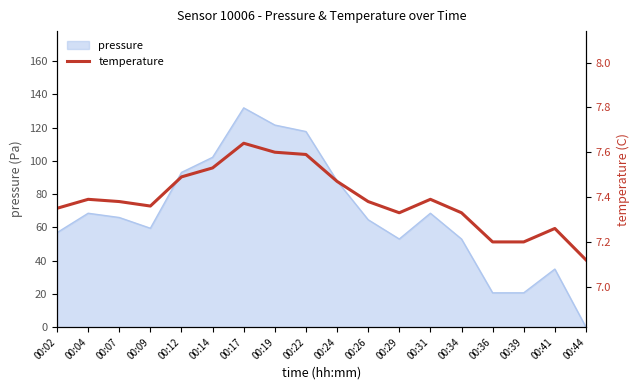

Rank the categories by value from lowest to highest.

00:44, 00:36, 00:39, 00:41, 00:29, 00:34, 00:02, 00:09, 00:07, 00:26, 00:04, 00:31, 00:24, 00:12, 00:14, 00:22, 00:19, 00:17